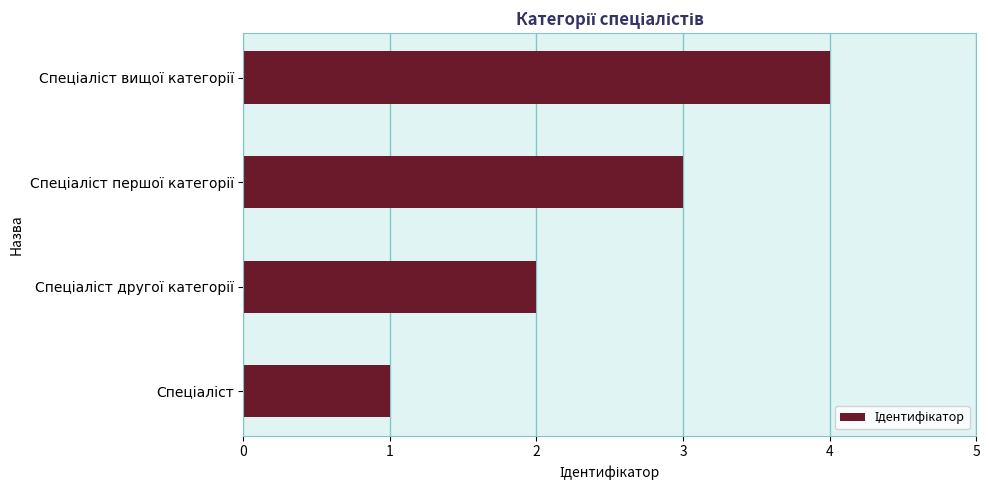

What is the difference between the maximum and minimum values?

3